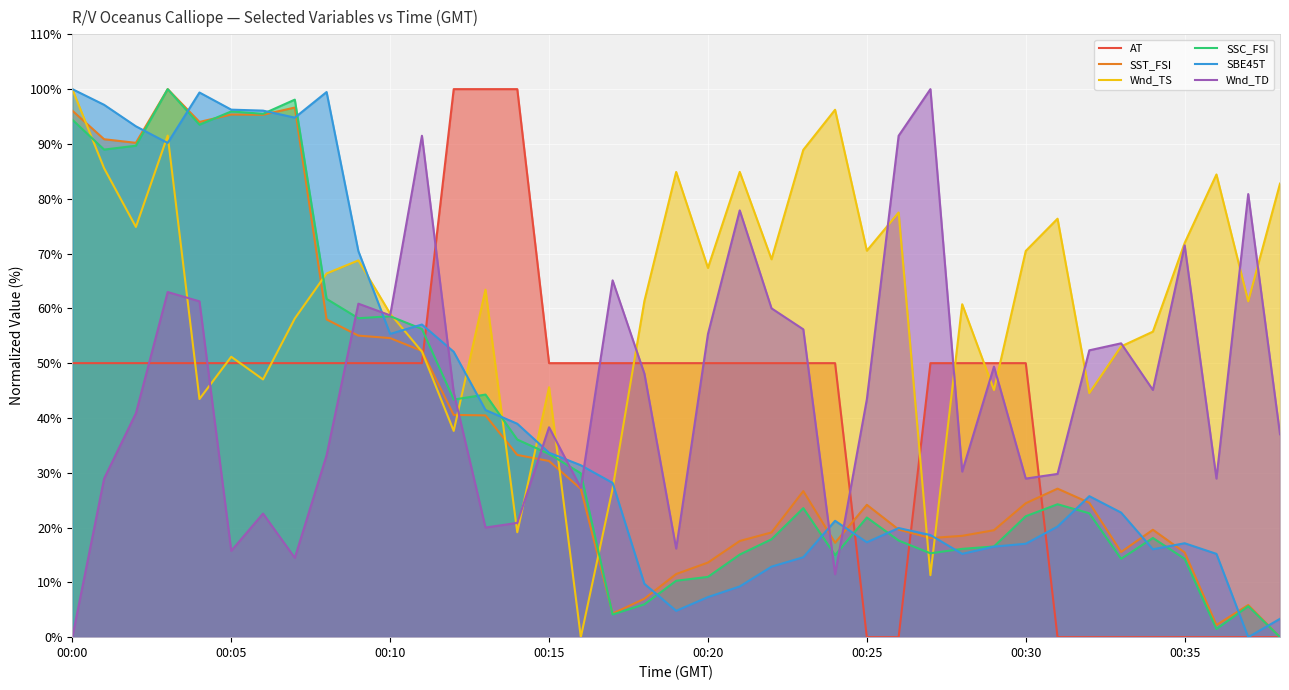

What value does the Wnd_TS series have at 00:00?

100.0